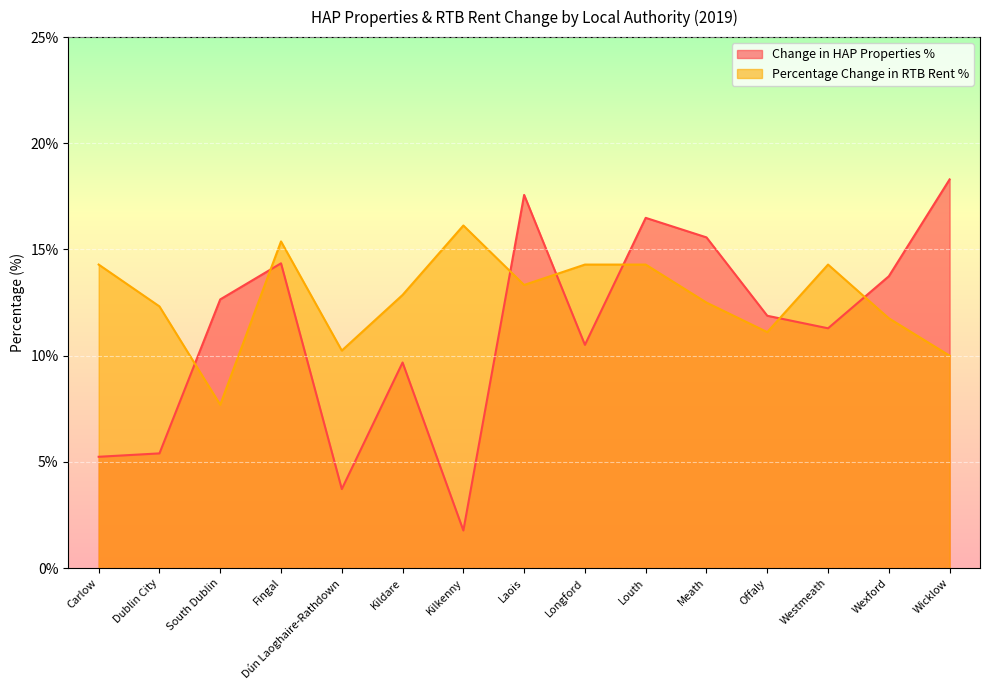

What is the spread (max minus min) of values at Kildare?

3.2